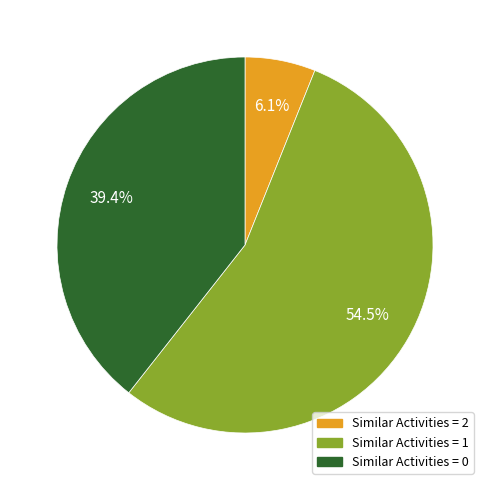

Does any single category account for the majority?

Yes